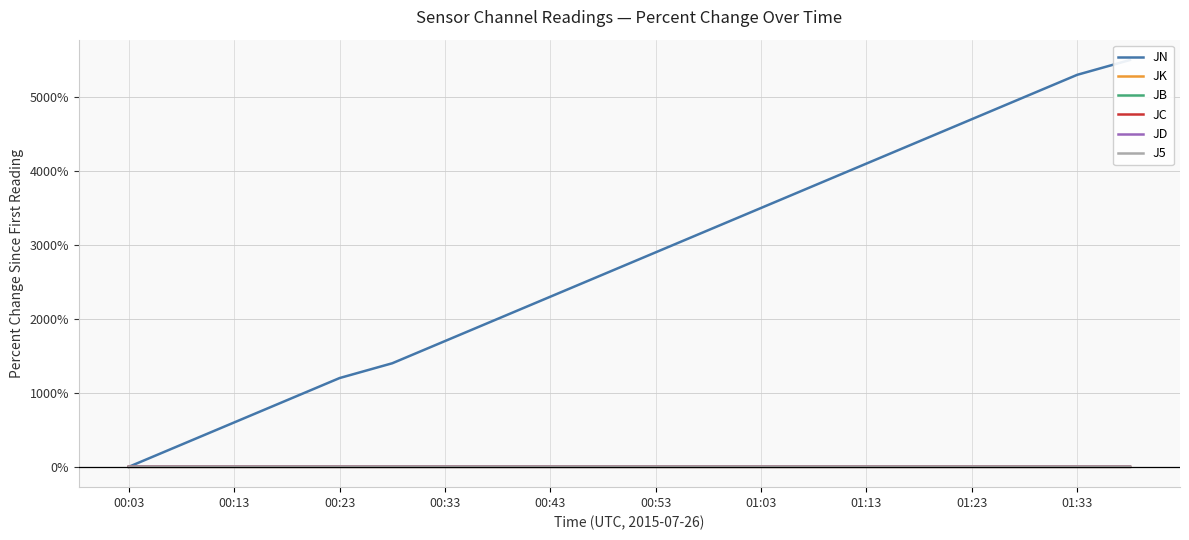

How many intersections are there between JD and JC?

1